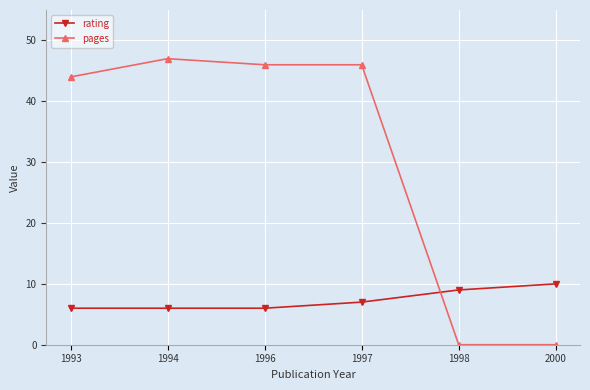

At 1996, list the series in order from largest to smallest.

pages, rating